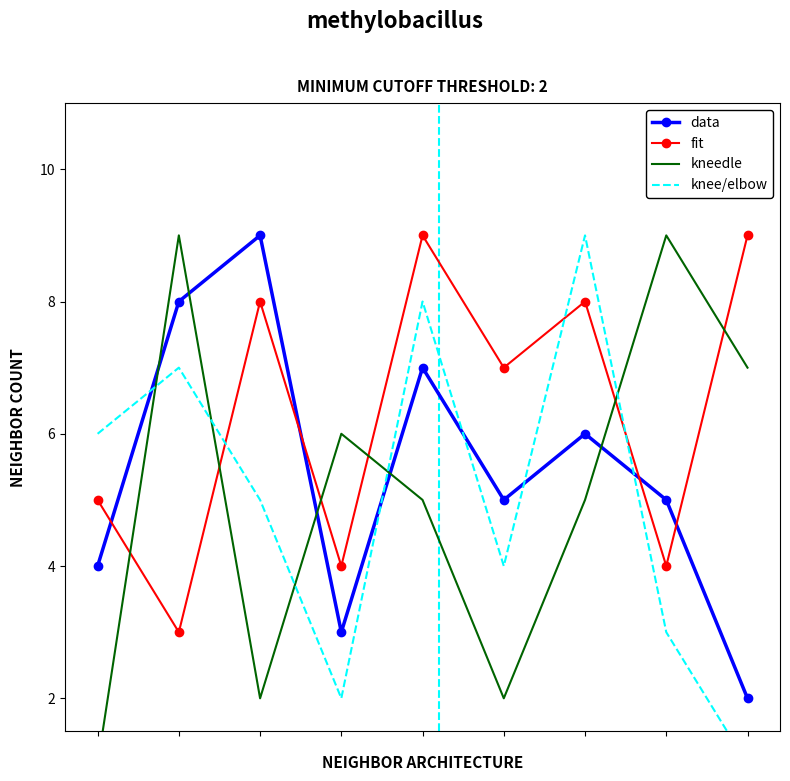

Which series ends up on top after the final intersection of fit and knee/elbow?

fit